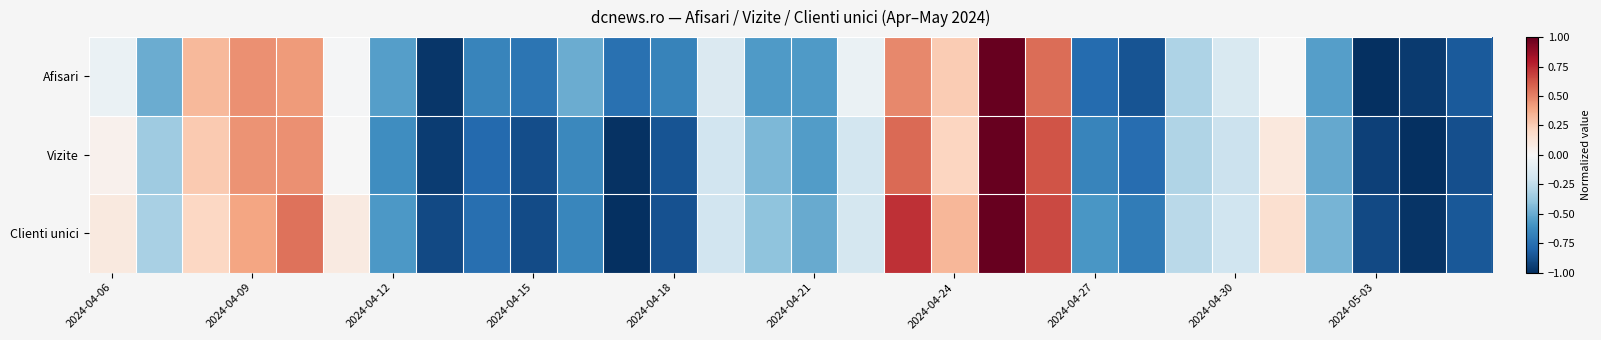

Reading left to right, list all the values displayed in this chart.

Afisari: -0.1	-0.5	0.3	0.5	0.4	-0.0	-0.6	-1.0	-0.7	-0.7	-0.5	-0.7	-0.7	-0.1	-0.6	-0.6	-0.1	0.5	0.3	1.0	0.6	-0.8	-0.9	-0.3	-0.2	-0.0	-0.5	-1.0	-1.0	-0.8
Vizite: 0.0	-0.4	0.3	0.4	0.5	-0.0	-0.6	-1.0	-0.8	-0.9	-0.6	-1.0	-0.9	-0.2	-0.5	-0.6	-0.2	0.6	0.2	1.0	0.6	-0.7	-0.8	-0.3	-0.2	0.1	-0.5	-0.9	-1.0	-0.9
Clienti unici: 0.1	-0.3	0.2	0.4	0.5	0.1	-0.6	-0.9	-0.8	-0.9	-0.7	-1.0	-0.9	-0.2	-0.4	-0.5	-0.2	0.7	0.3	1.0	0.7	-0.6	-0.7	-0.3	-0.2	0.2	-0.5	-0.9	-1.0	-0.8